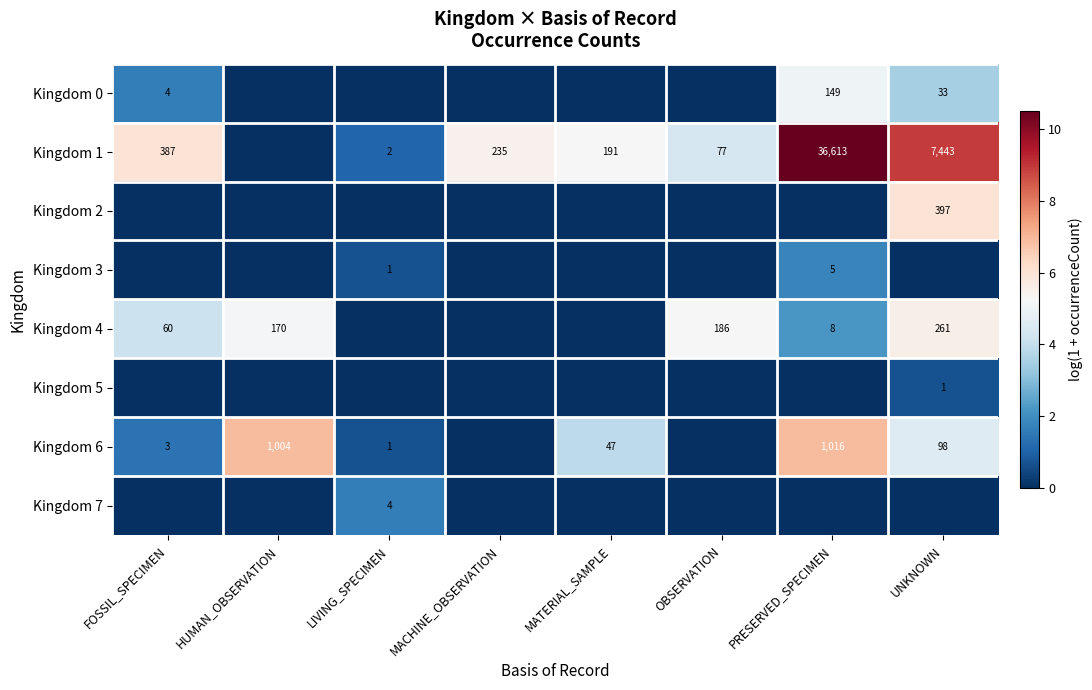

How many series are shown in this chart?

8